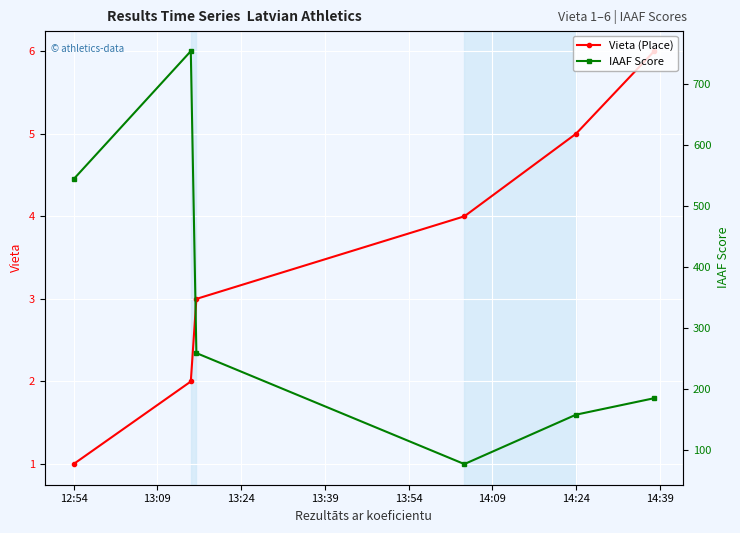

True or false: Vieta (Place) has more than 1 interior local peaks.

False